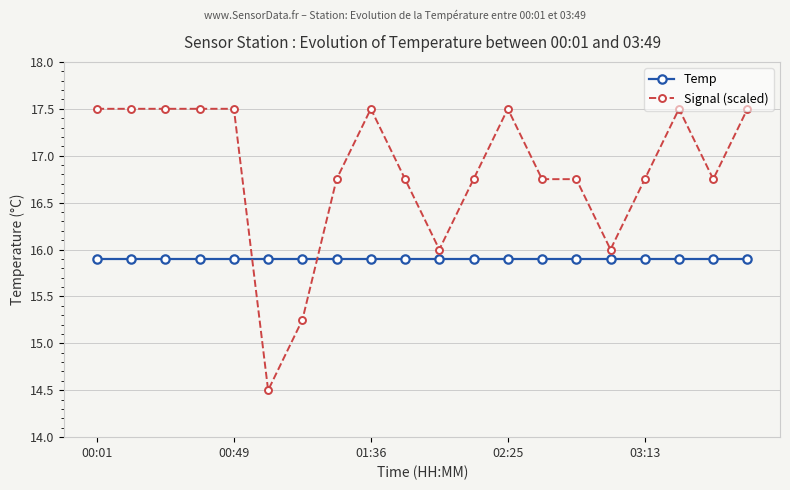

Rank the series by their maximum value, from highest to lowest.

Signal (scaled), Temp